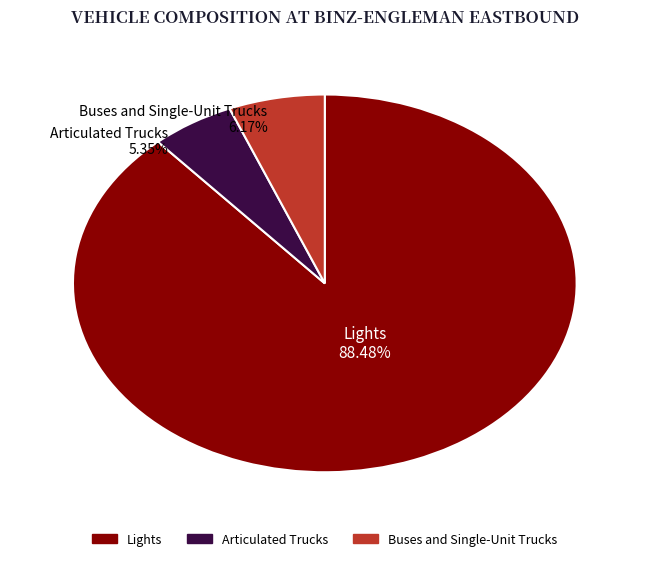

Between Articulated Trucks and Buses and Single-Unit Trucks, which is larger?

Buses and Single-Unit Trucks